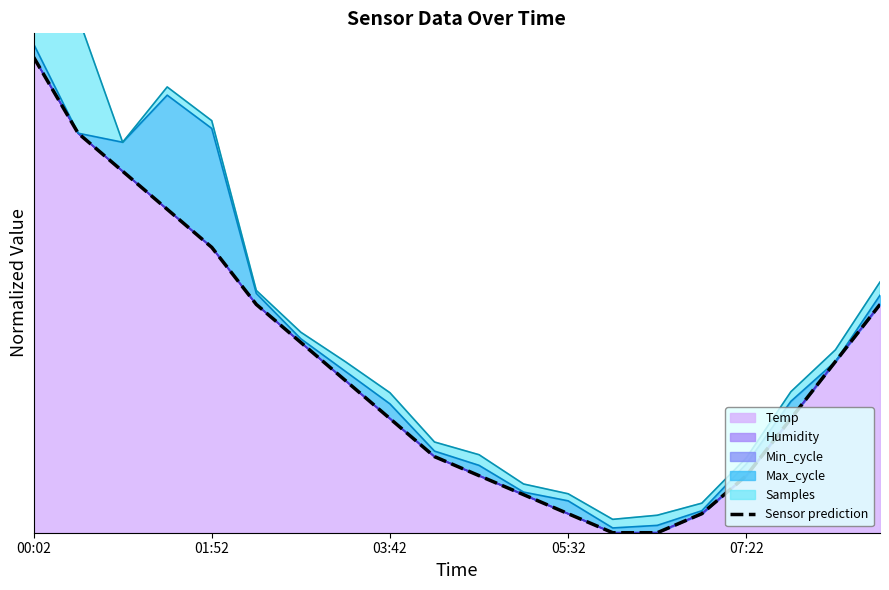

What is the sum of the values at 12 and 17?

0.3